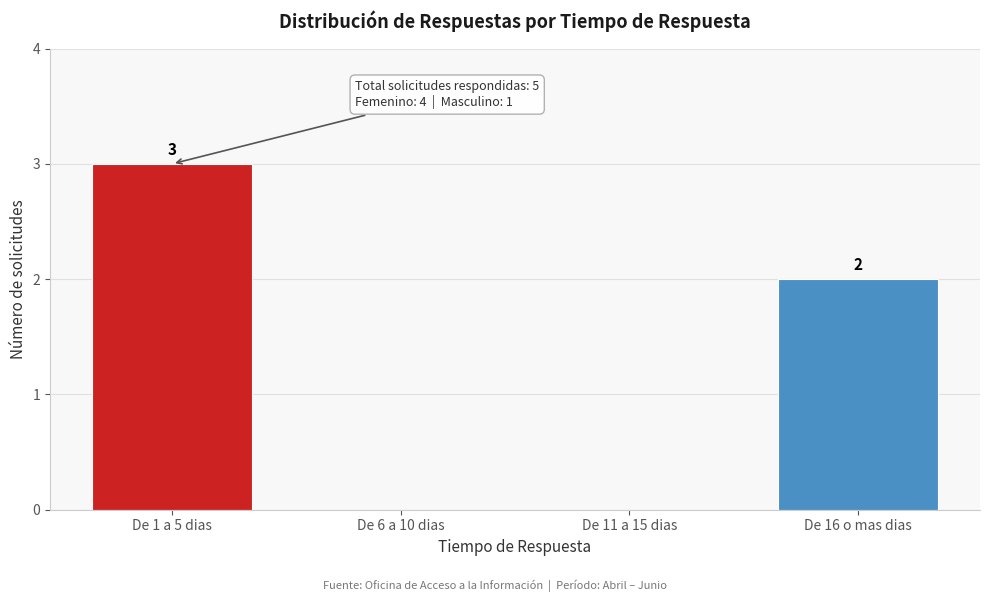

Reading left to right, extract all data points from this chart.

De 1 a 5 dias=3	De 6 a 10 dias=0	De 11 a 15 dias=0	De 16 o mas dias=2